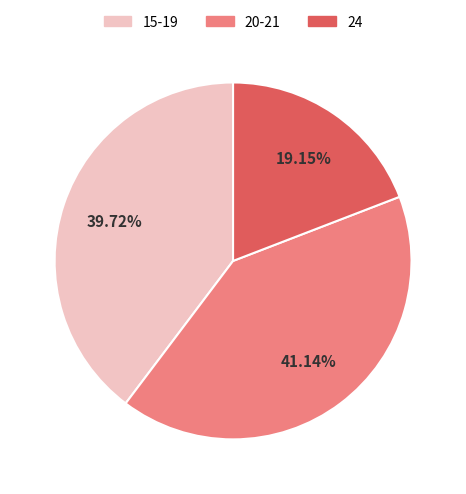

Is there any slice that represents more than half of the pie?

No